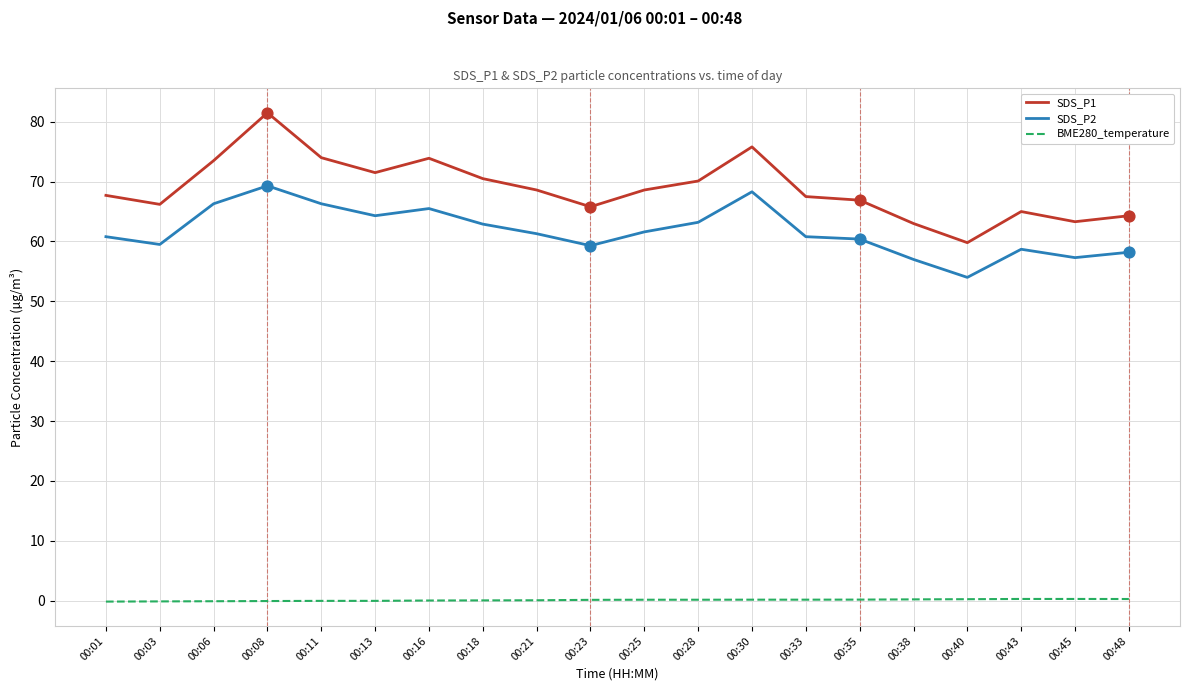

At which category is the sum across all series the highest?

00:08